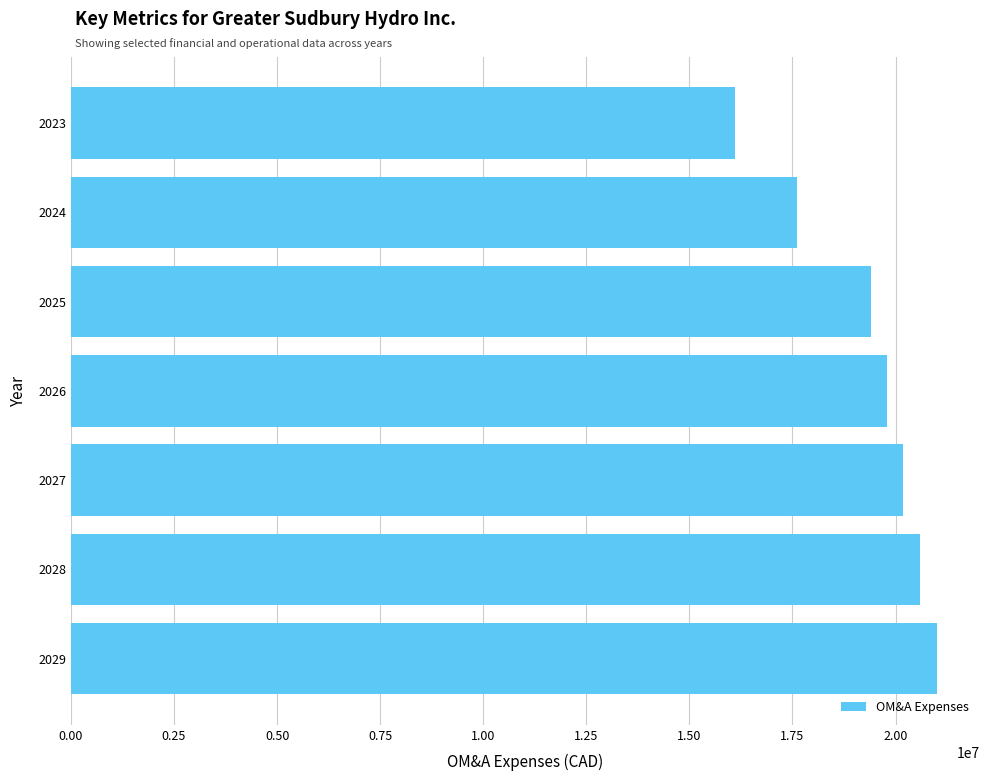

Read the value at 2026.

19791129.2